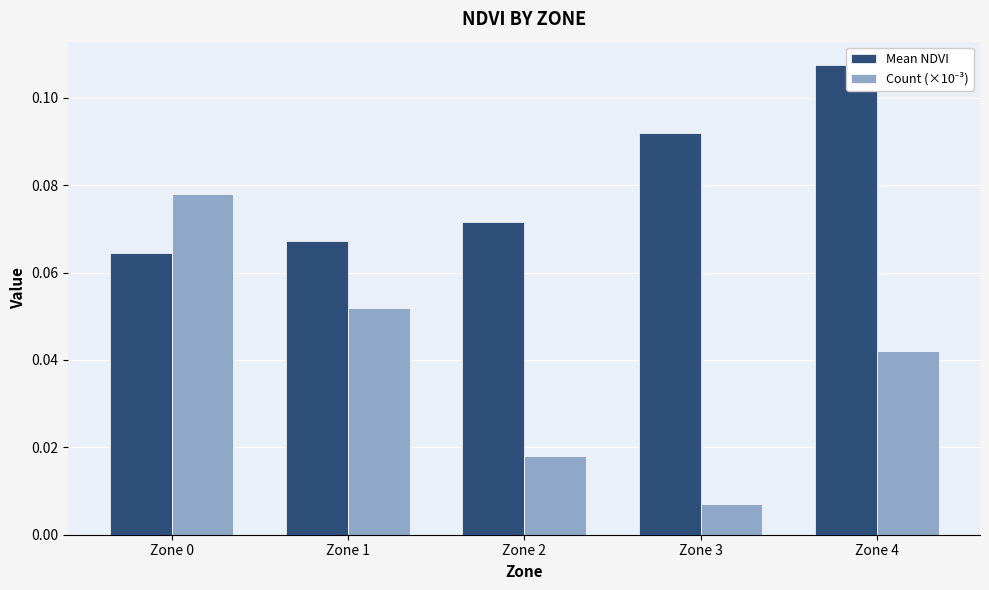

What is the highest value of the Count (×10⁻³) series?

0.1